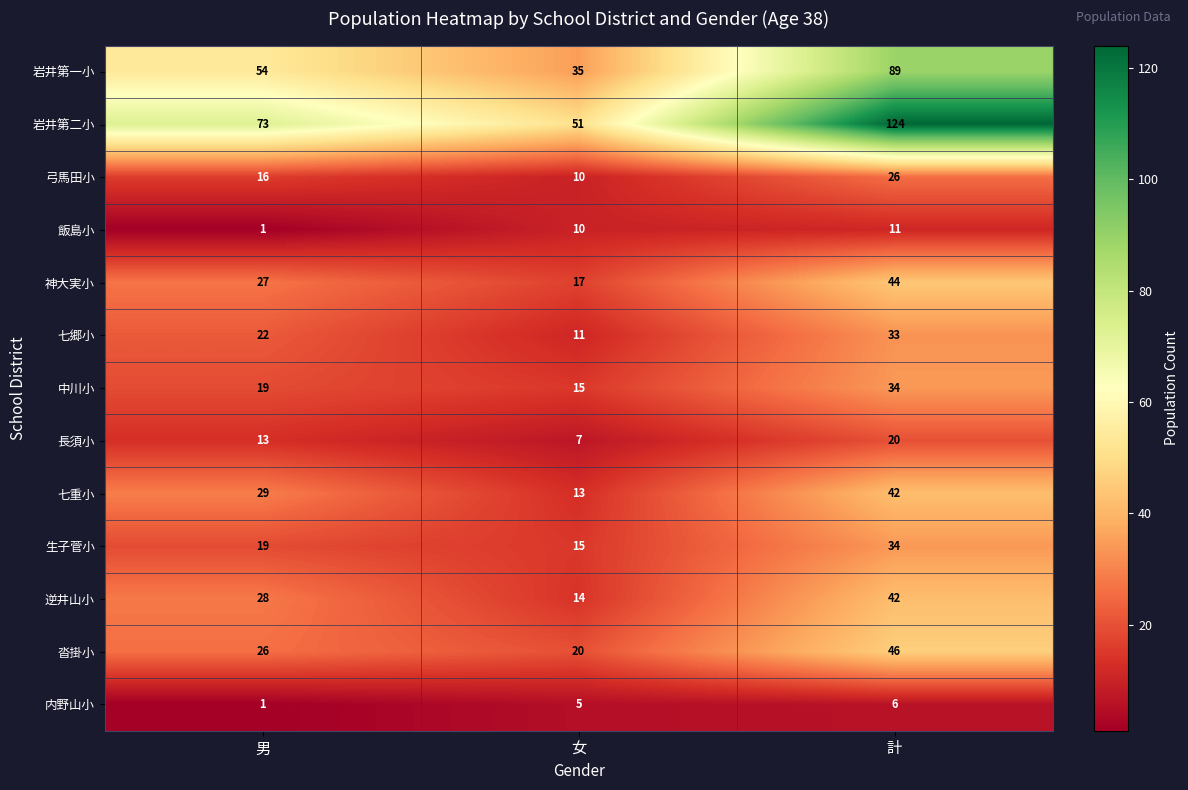

List the labels in order of 長須小 value, largest first.

計, 男, 女